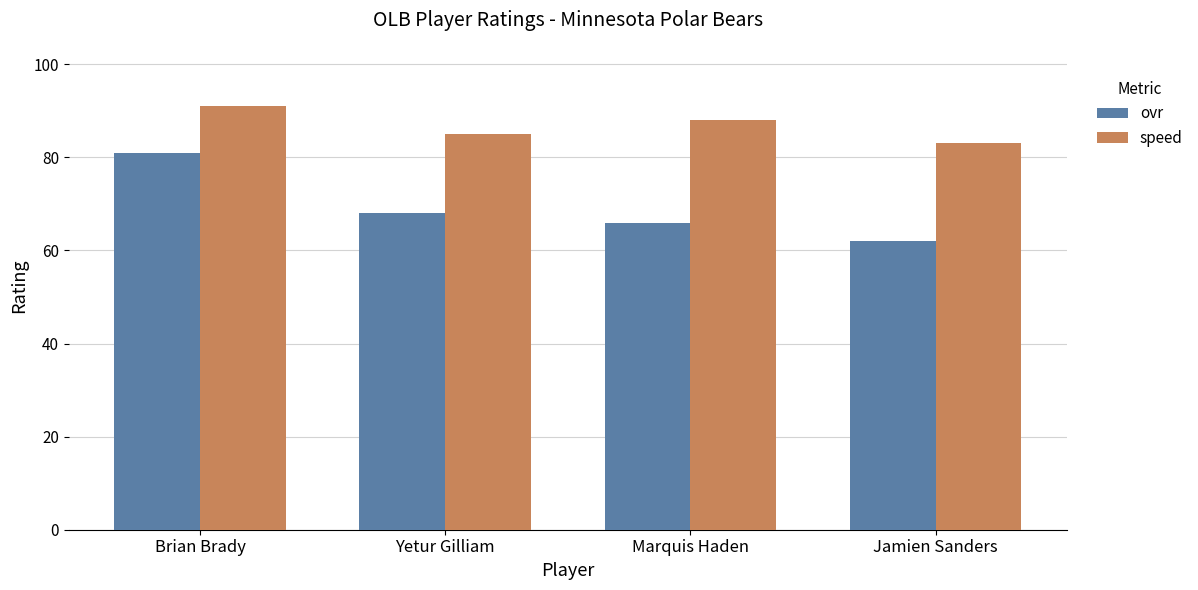

Reading left to right, transcribe all the data shown in this chart.

ovr: 81	68	66	62
speed: 91	85	88	83